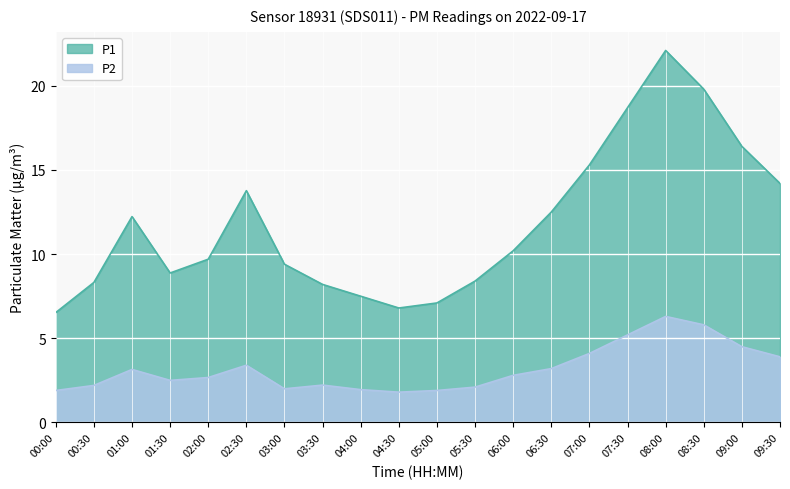

Read the P1 value at 04:00.

7.5